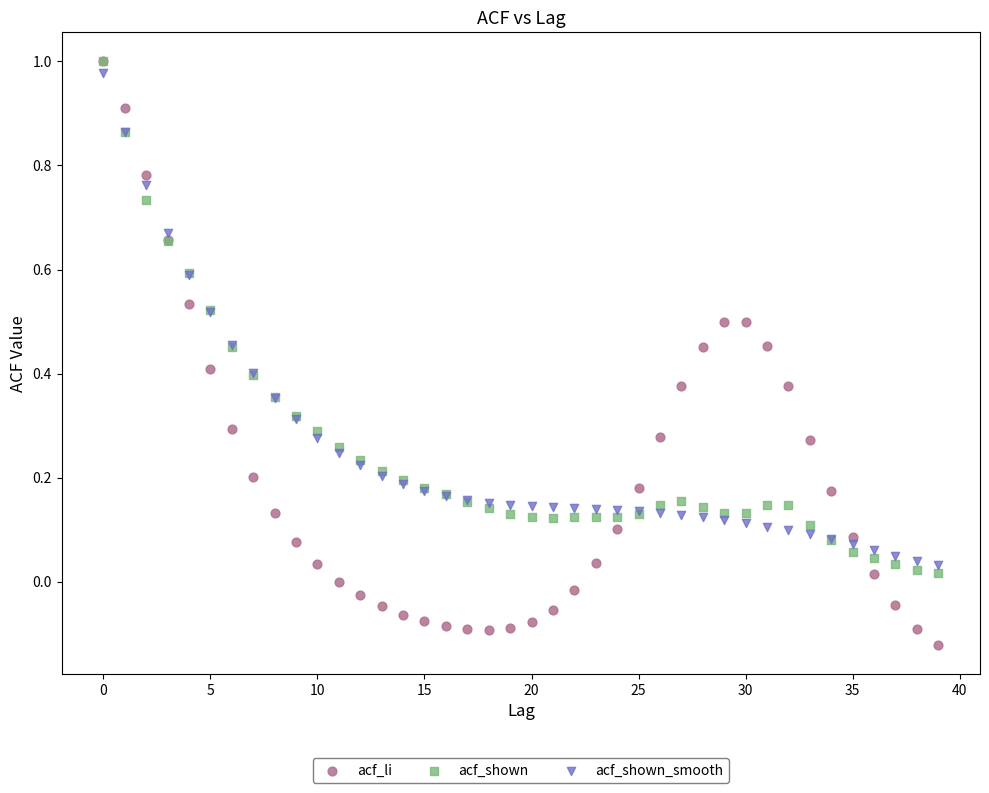

What are all the series names shown in the legend?

acf_li, acf_shown, acf_shown_smooth